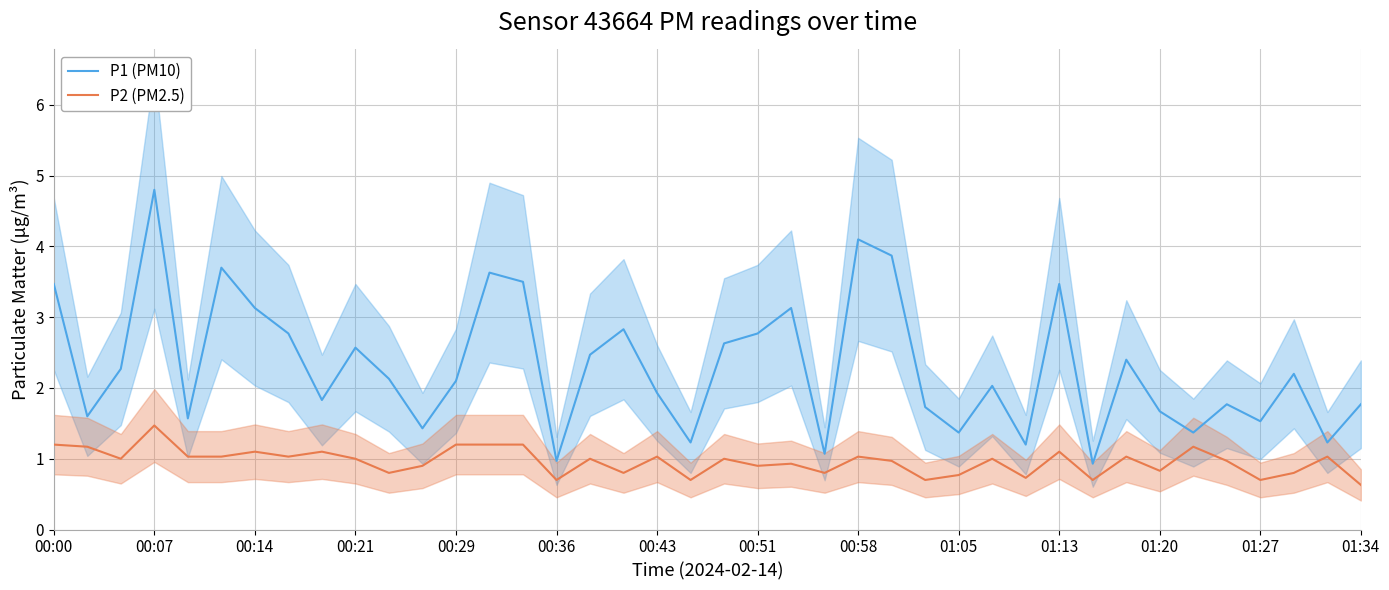

Where does the P1 (PM10) series first go above 2?

00:00